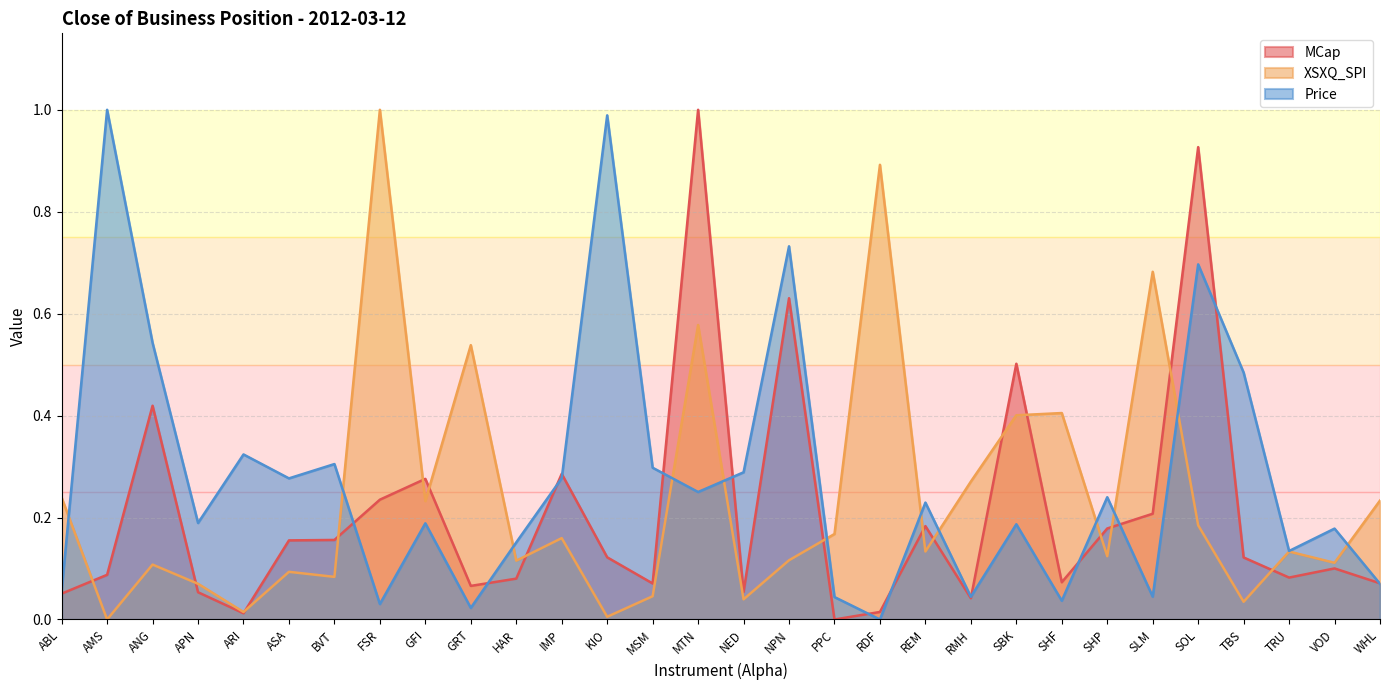

Is the value of Price at TRU greater than the value of XSXQ_SPI at SBK?

No